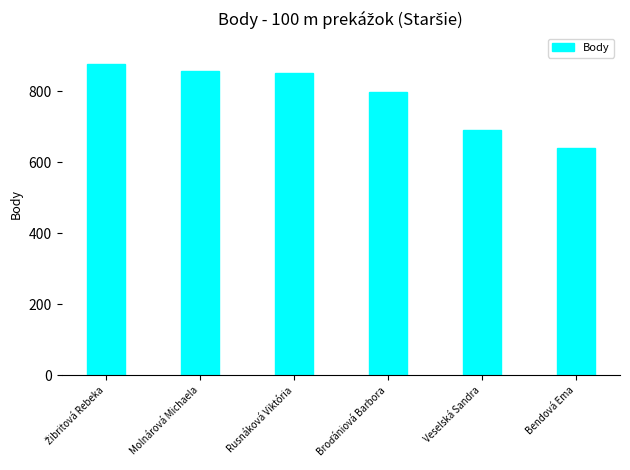

What is the maximum value shown in the chart?

876